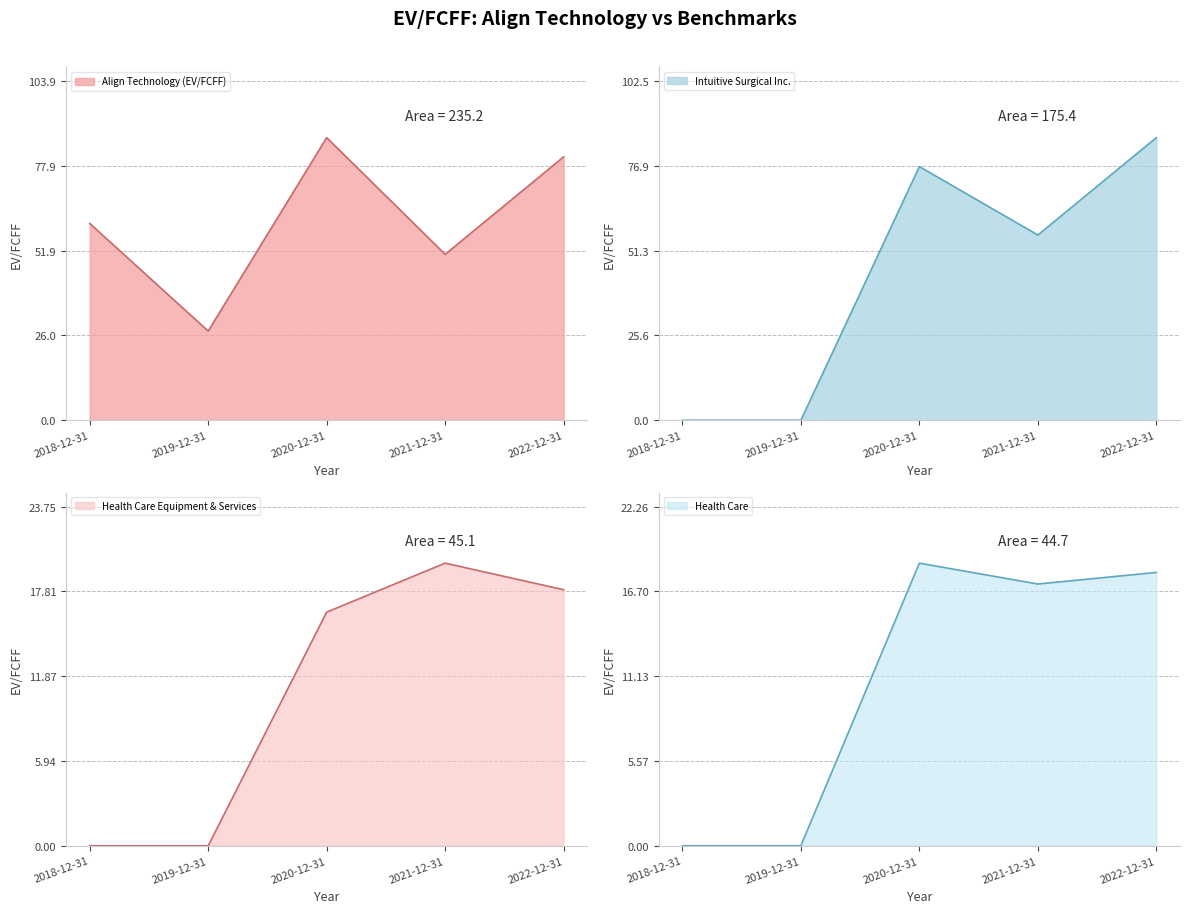

How many lines are shown in the chart?

4